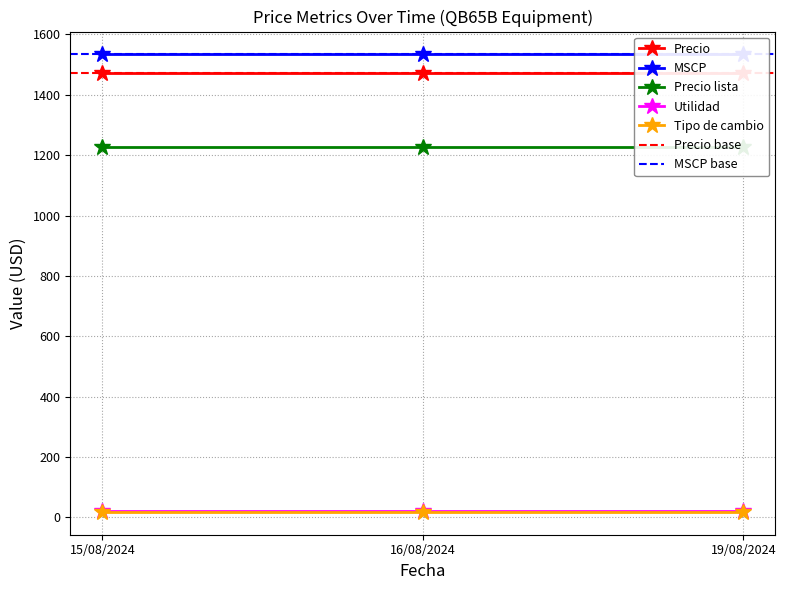

What is the minimum value for Precio lista?

1226.9